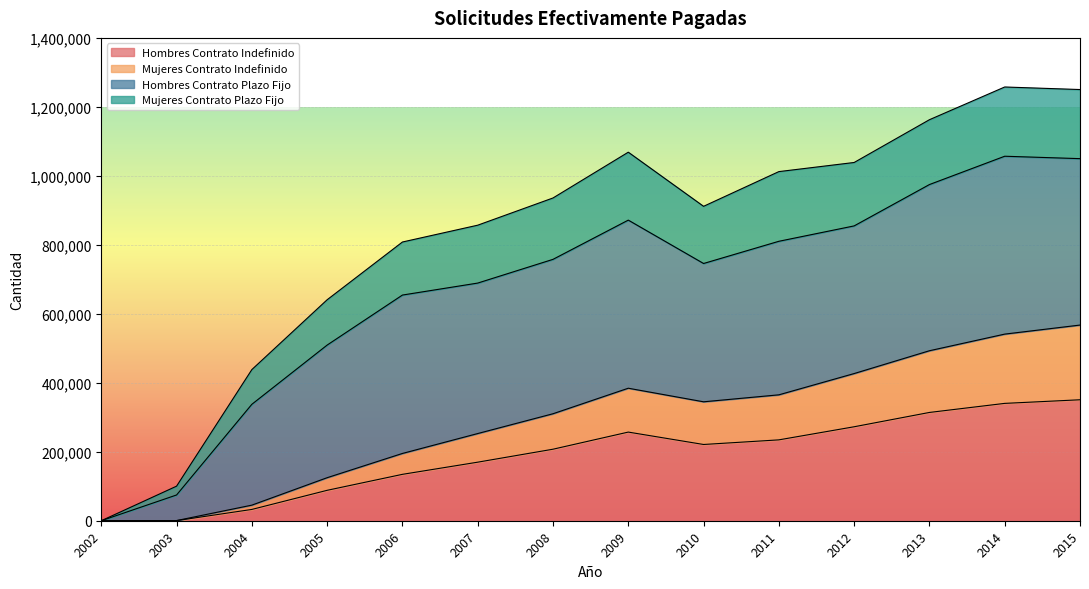

What is the maximum value for Hombres Contrato Indefinido?

350724